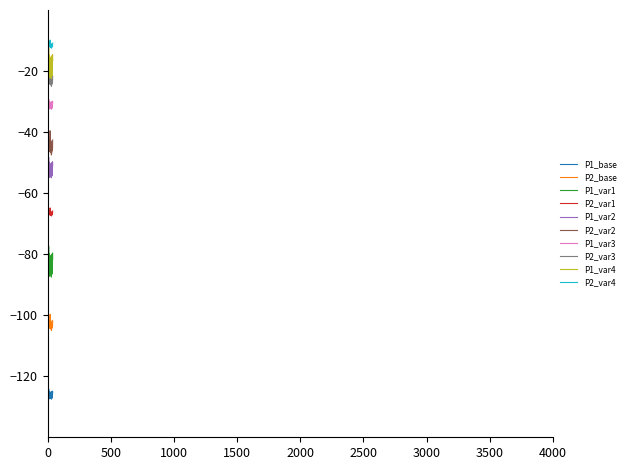

Which series has the largest total across all categories?

P2_var4